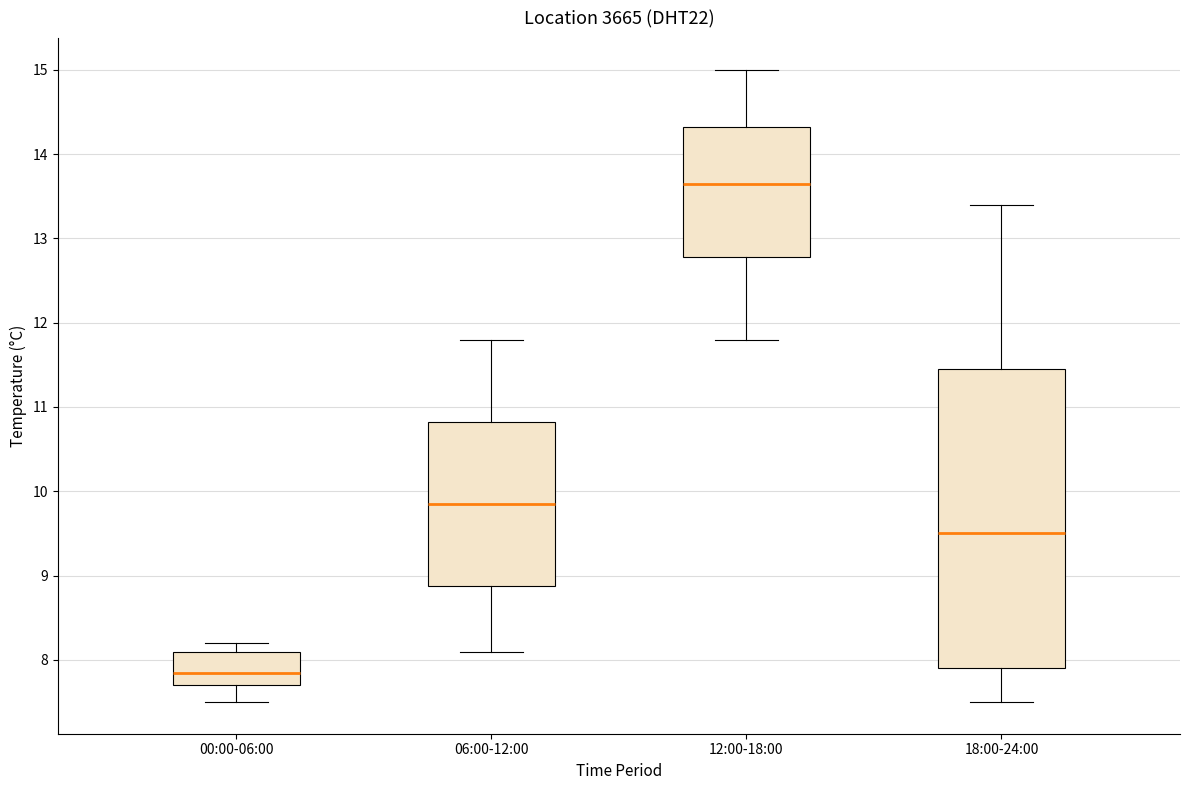

Reading left to right, transcribe this box plot: for each box, give where its median line is, the range the box spans, and where its two whiskers end, as read against the y-axis. The values are not printed on the chart, so give them approximately, as read against the axis.

00:00-06:00: median 7.9, box 7.7 to 8.1, whiskers 7.5 to 8.2
06:00-12:00: median 9.9, box 8.9 to 10.8, whiskers 8.1 to 11.8
12:00-18:00: median 13.7, box 12.8 to 14.3, whiskers 11.8 to 15.0
18:00-24:00: median 9.5, box 7.9 to 11.5, whiskers 7.5 to 13.4